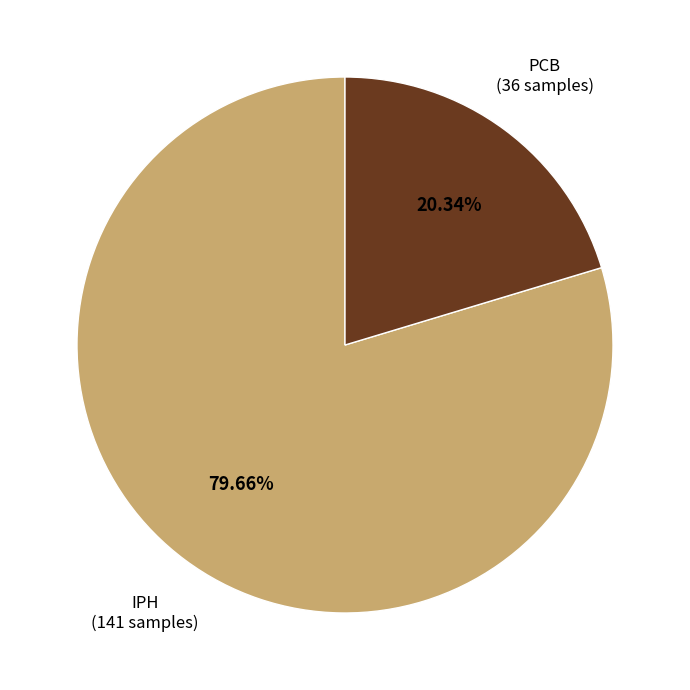

Is there any slice that represents more than half of the pie?

Yes